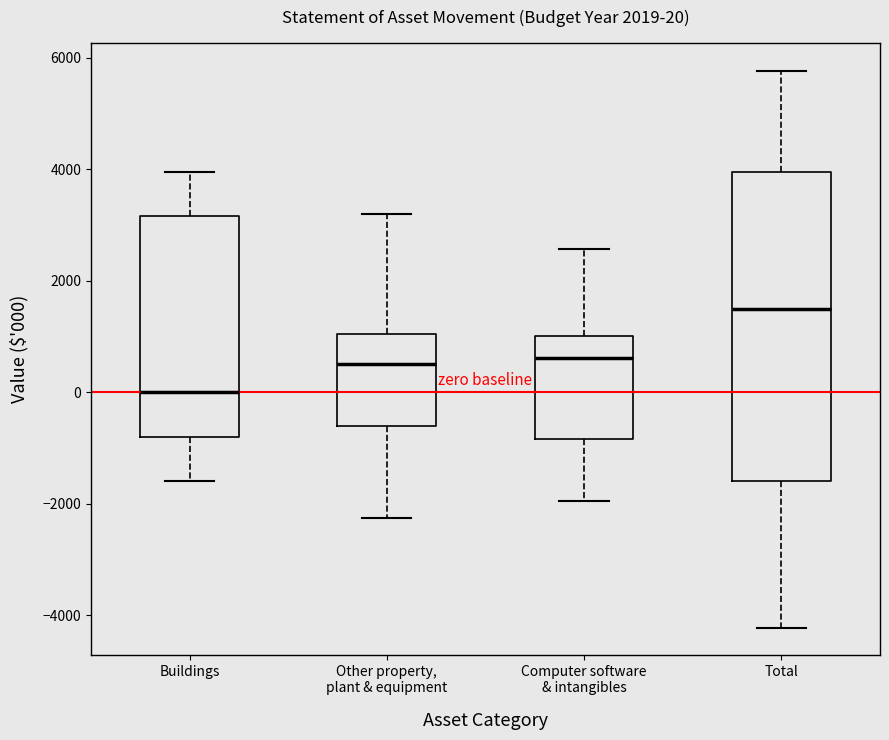

Which box is the tallest, from its lower edge to its upper edge?

Total